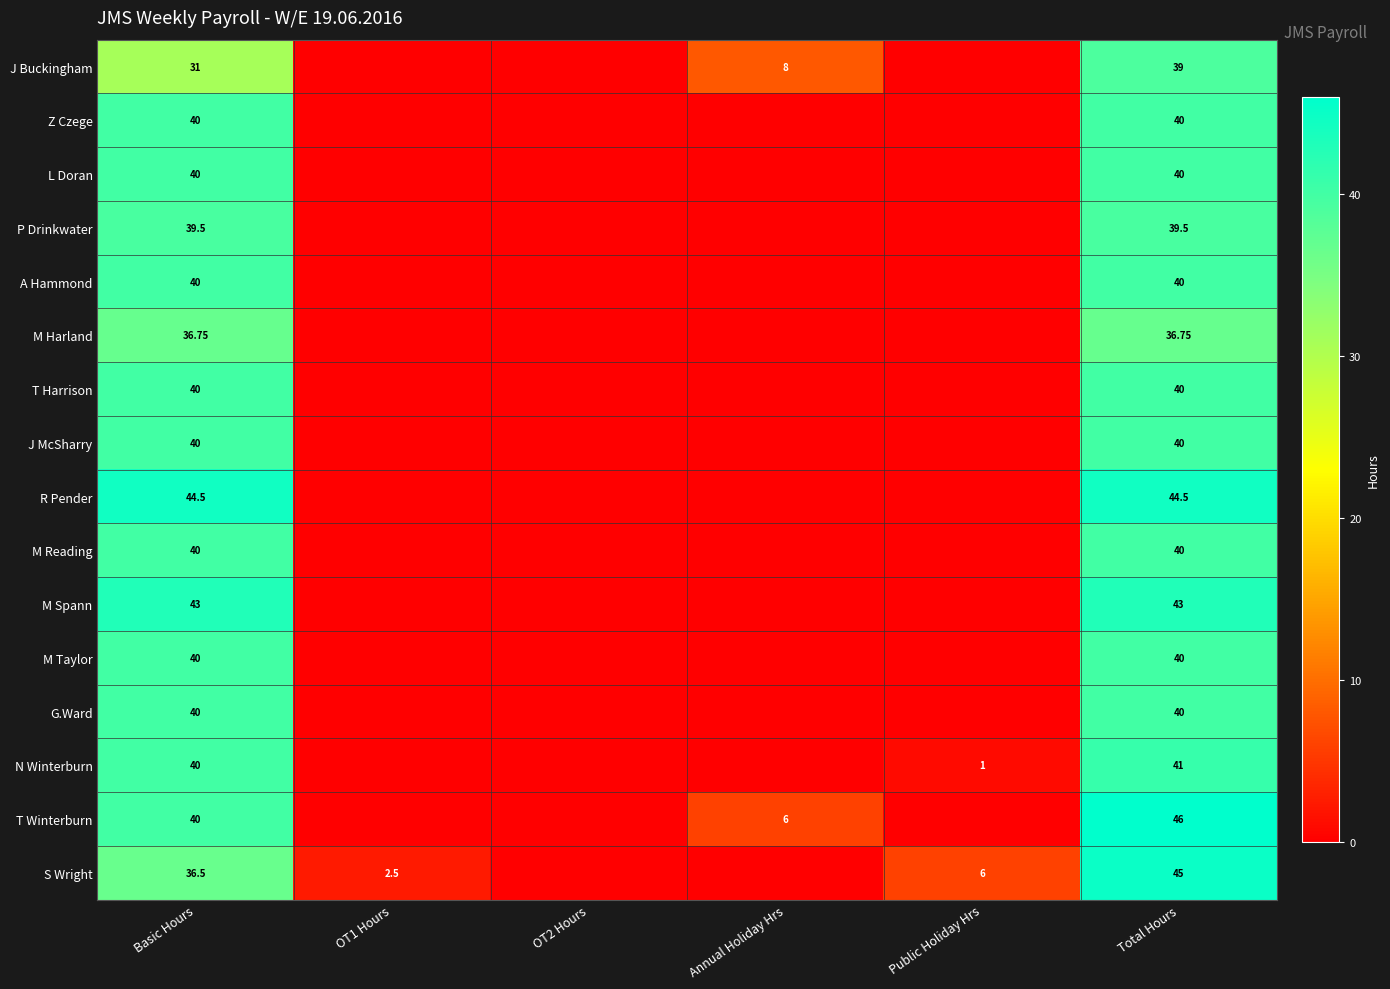

The value of A Hammond at Annual Holiday Hrs is 0.0. True or false?

True